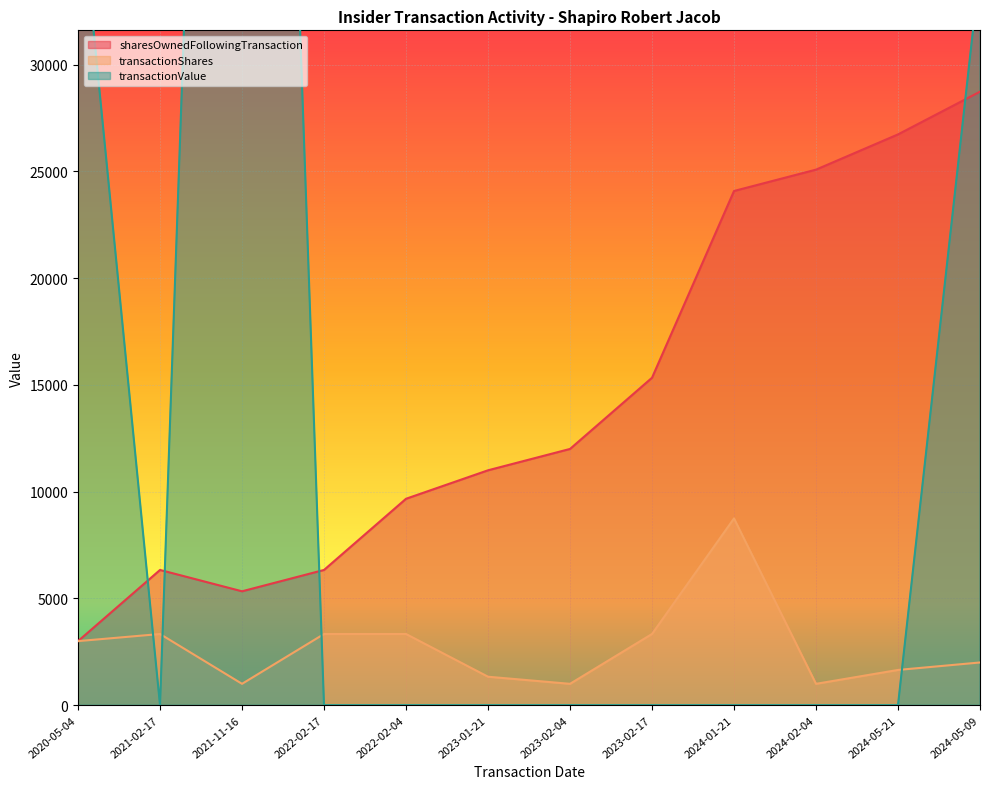

Read the sharesOwnedFollowingTransaction value at 2024-02-04.

25078